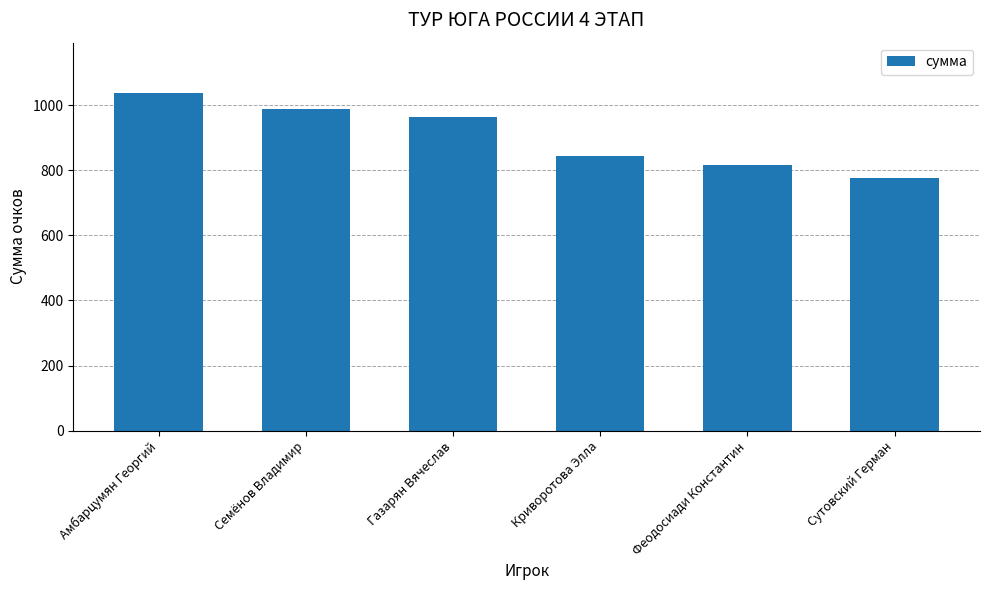

What is the maximum value shown in the chart?

1036